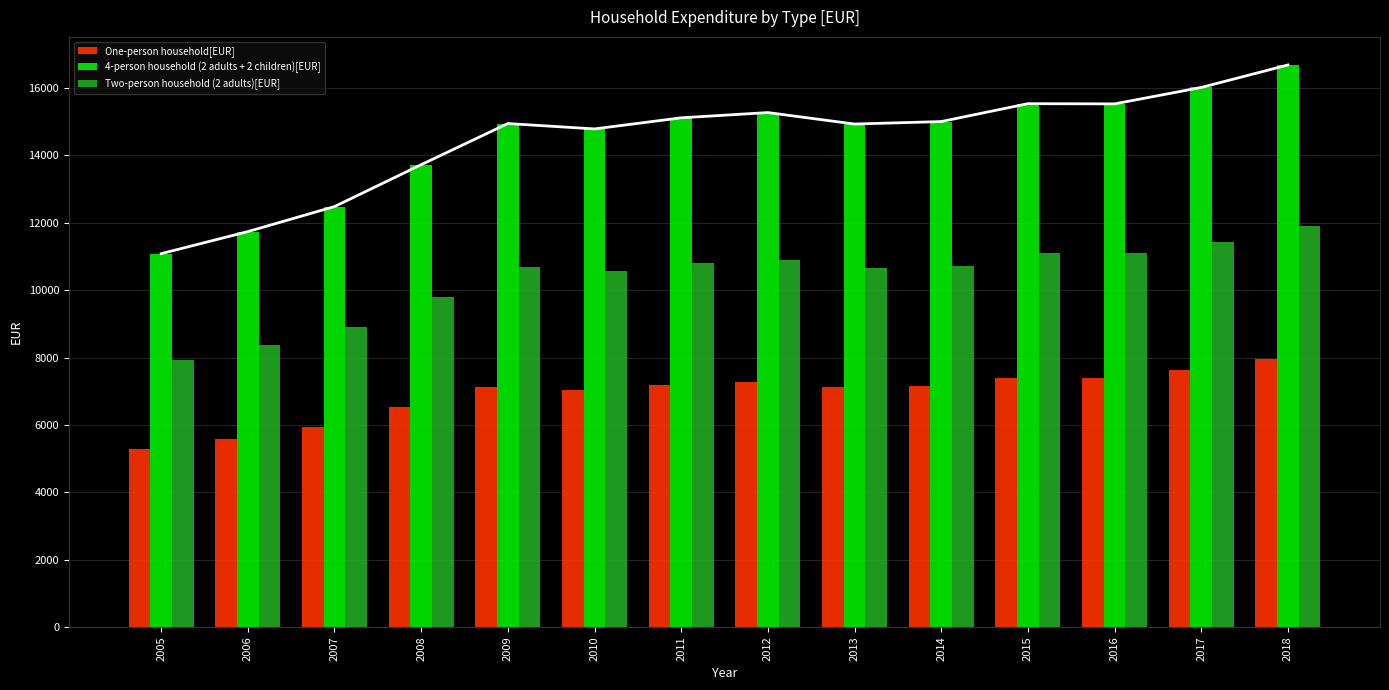

True or false: Two-person household (2 adults)[EUR] has a value of 15801 at 2015.

False